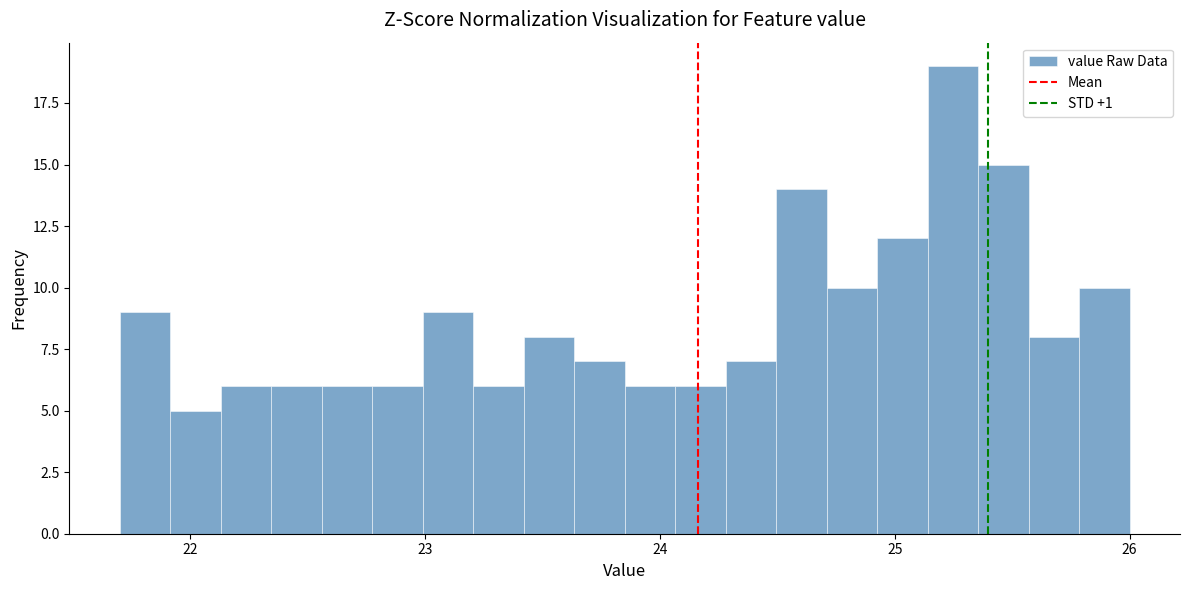

Read against the x-axis, roughly where is the centre of the tallest bar?

25.2